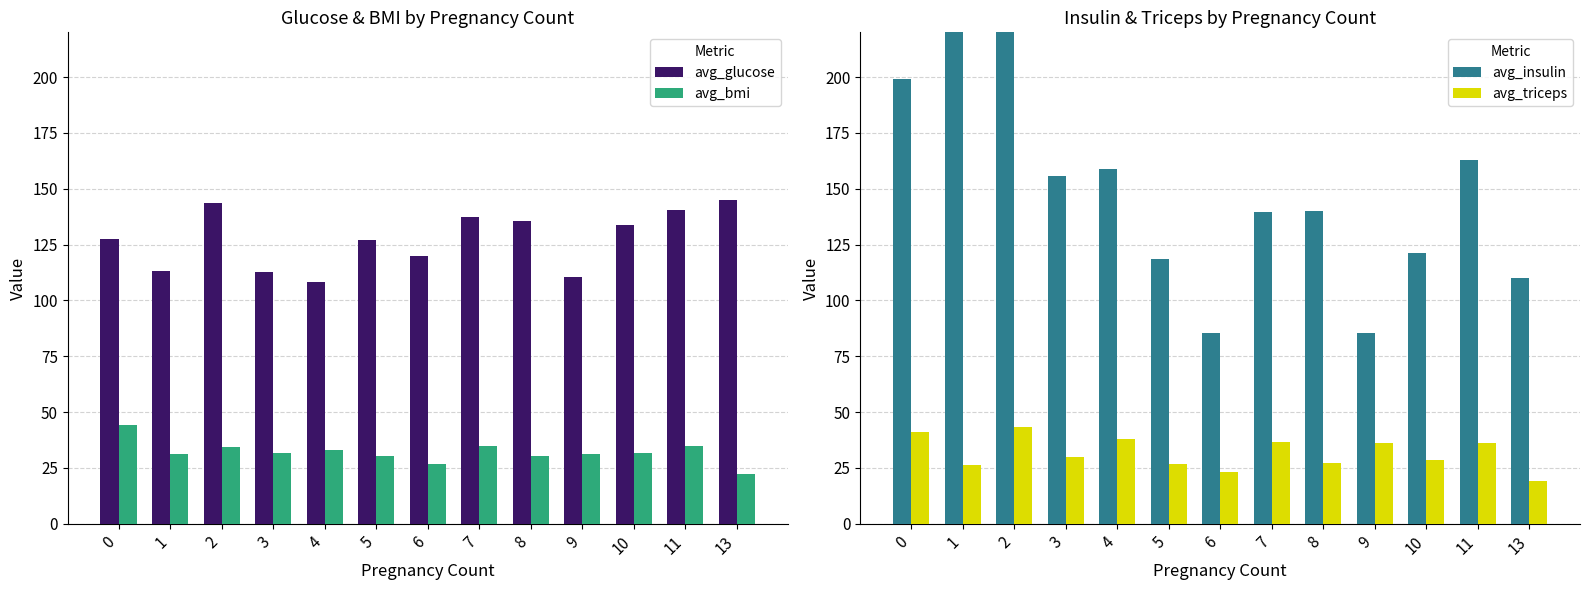

Which series has the largest range (max minus min)?

avg_insulin